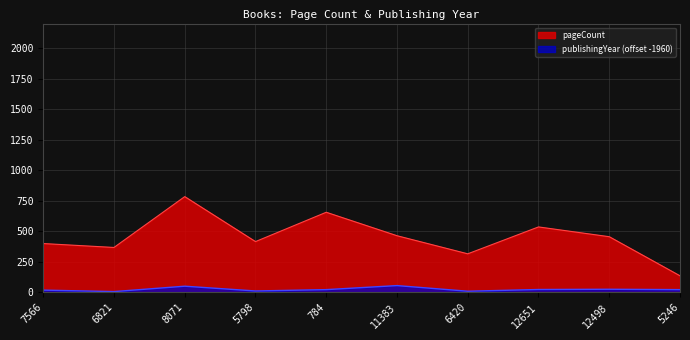

How many lines are shown in the chart?

2